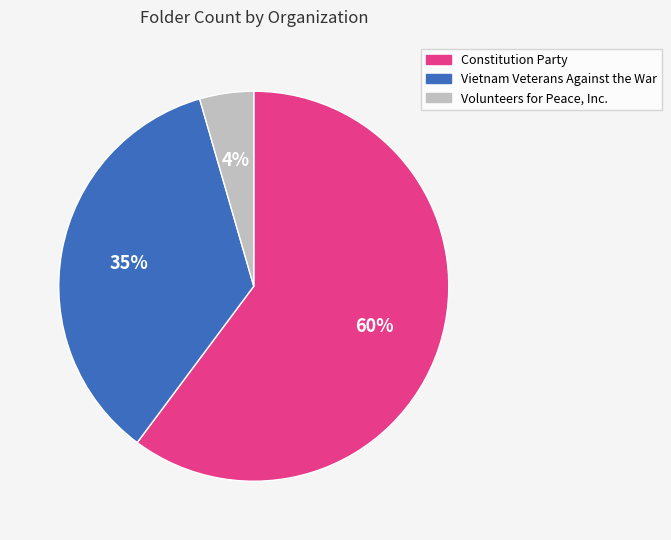

Which category has the smallest portion of the pie?

Volunteers for Peace, Inc.